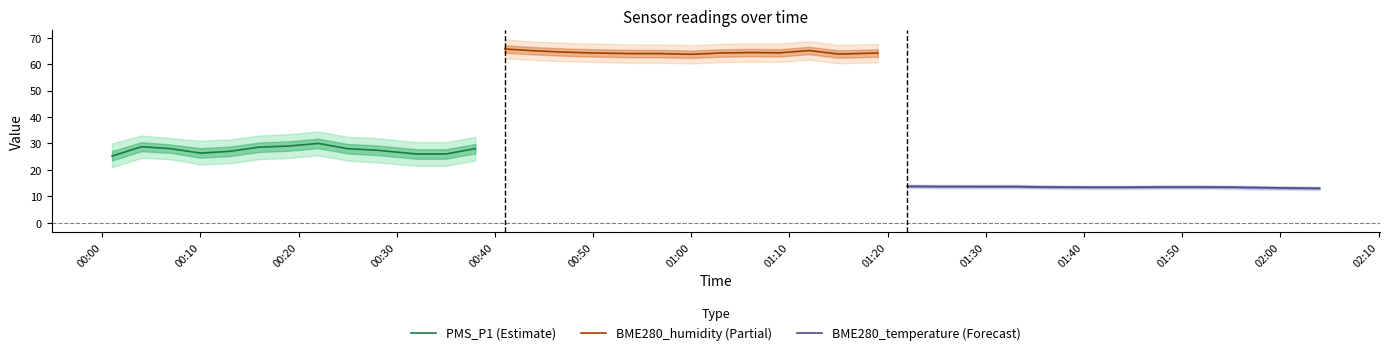

True or false: BME280_humidity and PMS_P1 intersect in this chart.

False